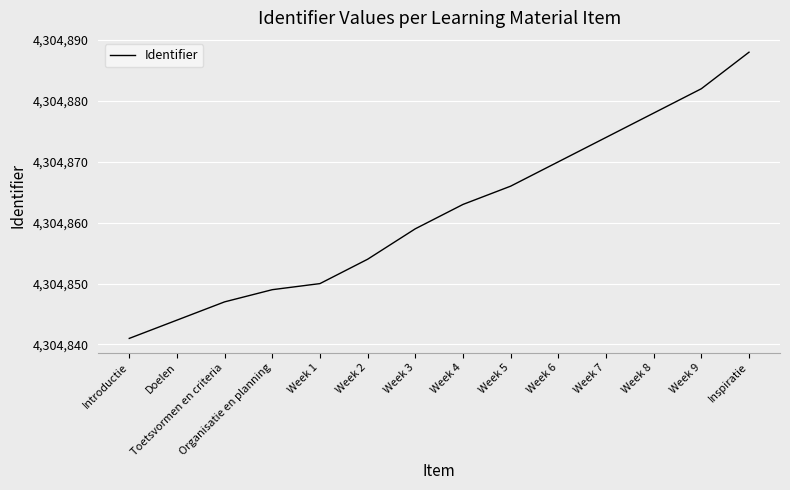

What is the smallest value displayed?

4304841